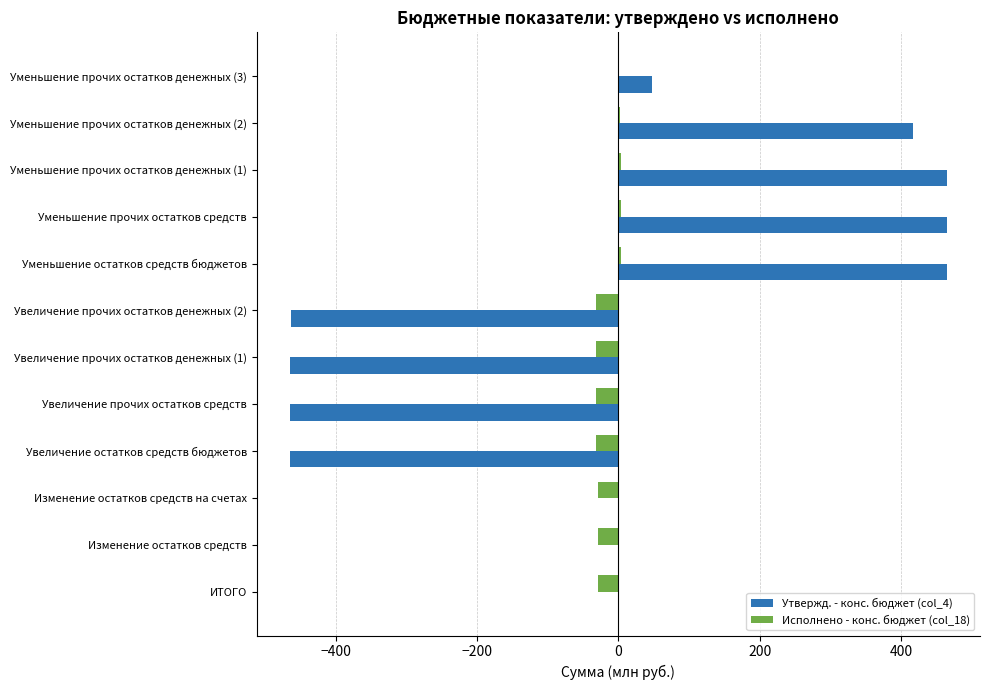

Between Изменение остатков средств на счетах and Увеличение остатков средств бюджетов, which series saw the biggest shift?

Утвержд. - конс. бюджет (col_4)